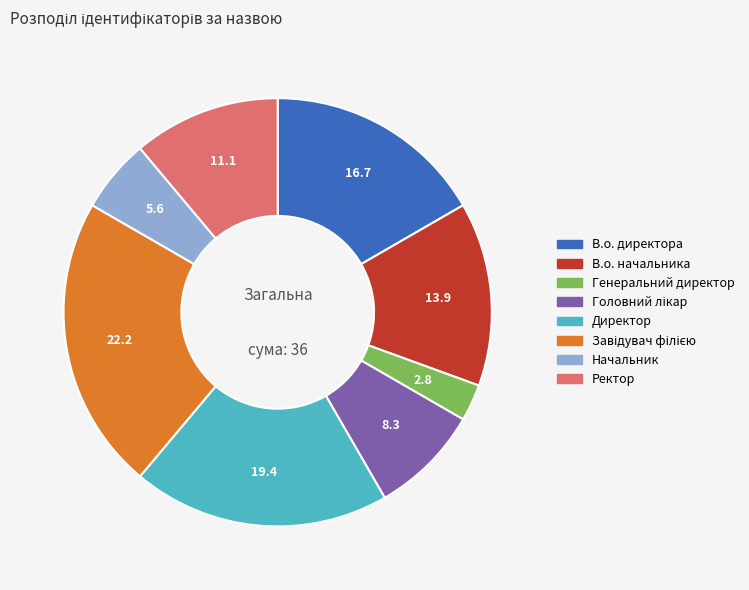

Which has a higher value, Начальник or Генеральний директор?

Начальник